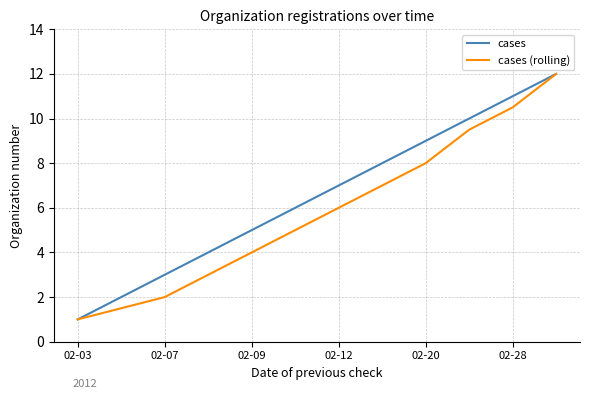

Which series has the largest total across all categories?

cases